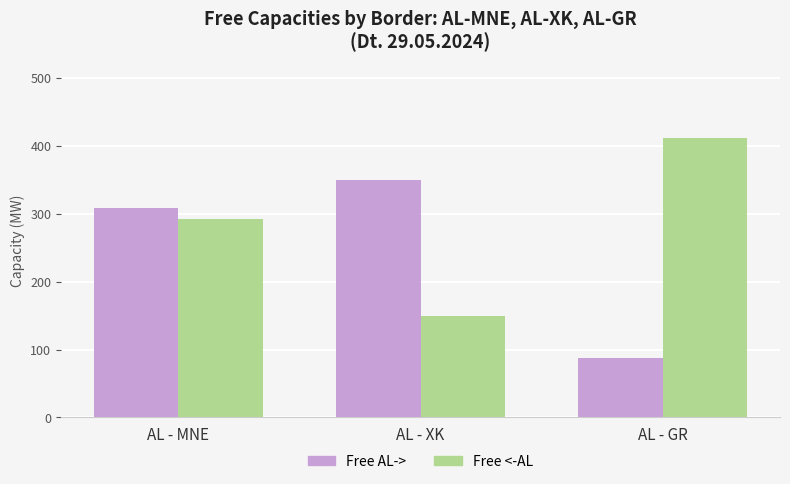

Where is Free AL-> nearest to the value 219?

AL - MNE